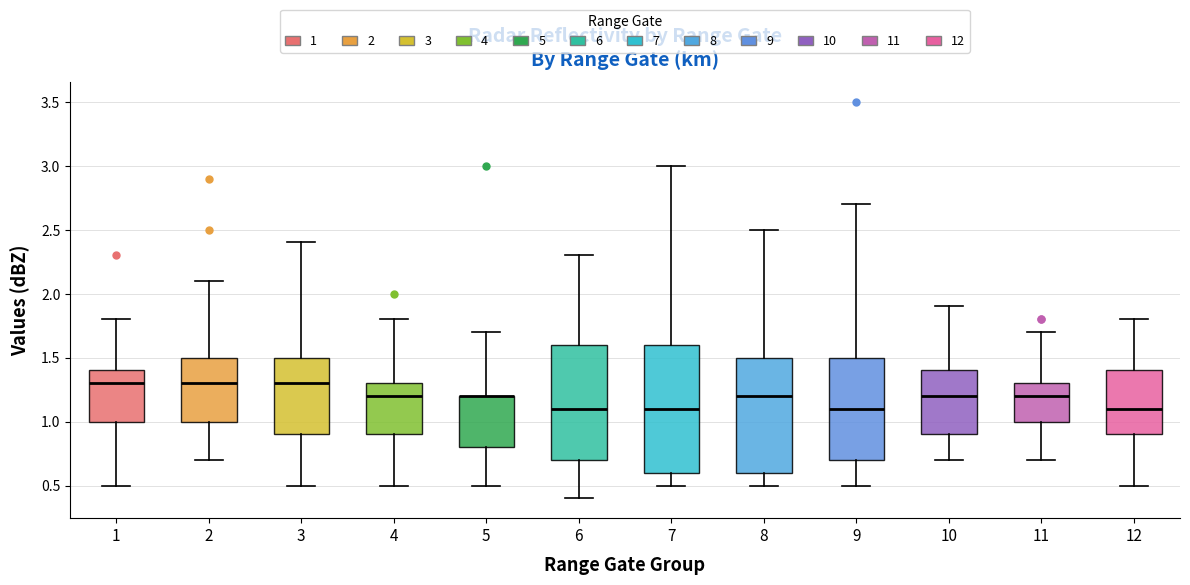

Reading left to right, transcribe this box plot: for each box, give where its median line is, the range the box spans, and where its two whiskers end, as read against the y-axis. The values are not printed on the chart, so give them approximately, as read against the axis.

1: median 1.3, box 1.0 to 1.4, whiskers 0.5 to 1.8
2: median 1.3, box 1.0 to 1.5, whiskers 0.7 to 2.1
3: median 1.3, box 0.9 to 1.5, whiskers 0.5 to 2.4
4: median 1.2, box 0.9 to 1.3, whiskers 0.5 to 1.8
5: median 1.2 (drawn on the box's upper edge), box 0.8 to 1.2, whiskers 0.5 to 1.7
6: median 1.1, box 0.7 to 1.6, whiskers 0.4 to 2.3
7: median 1.1, box 0.6 to 1.6, whiskers 0.5 to 3.0
8: median 1.2, box 0.6 to 1.5, whiskers 0.5 to 2.5
9: median 1.1, box 0.7 to 1.5, whiskers 0.5 to 2.7
10: median 1.2, box 0.9 to 1.4, whiskers 0.7 to 1.9
11: median 1.2, box 1.0 to 1.3, whiskers 0.7 to 1.7
12: median 1.1, box 0.9 to 1.4, whiskers 0.5 to 1.8